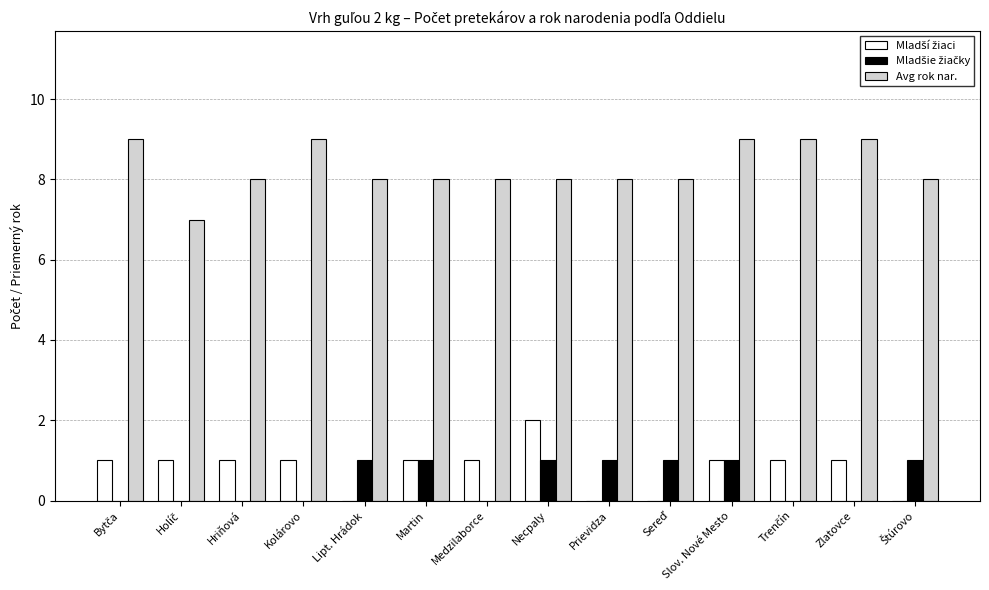

The value of Avg rok nar. at Zlatovce is 9. True or false?

True